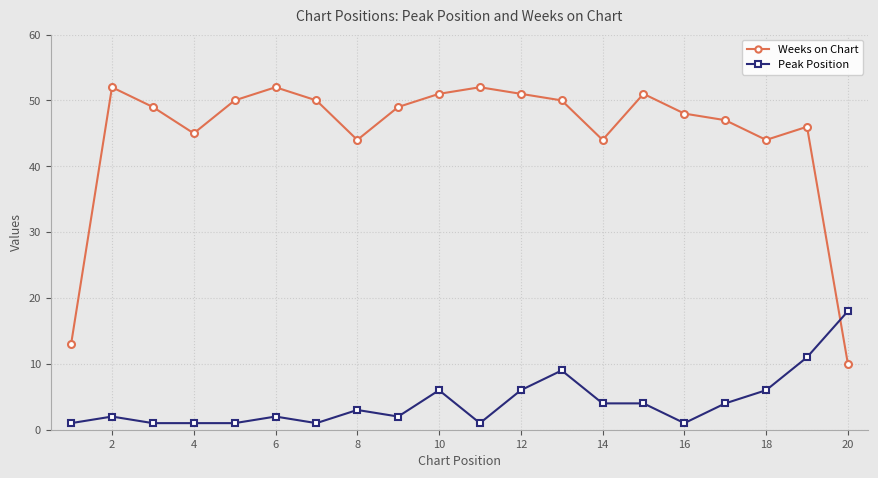

List the series in order of their overall mean, lowest first.

Peak Position, Weeks on Chart